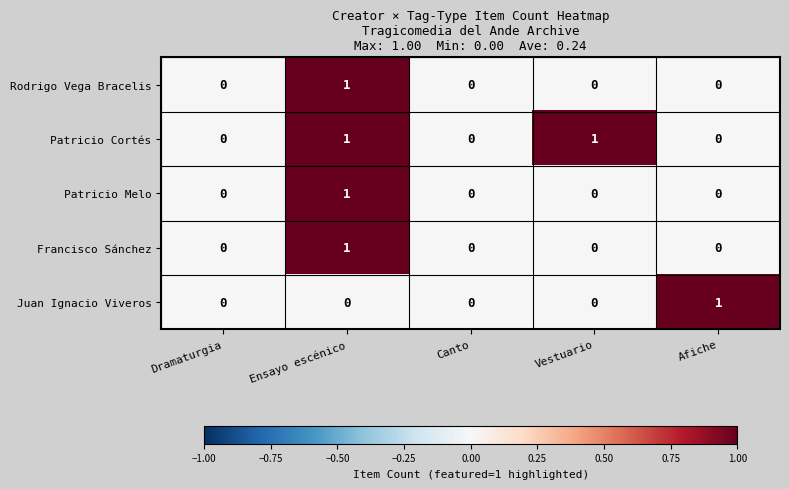

Is it true that Juan Ignacio Viveros equals 0 at Dramaturgia?

True